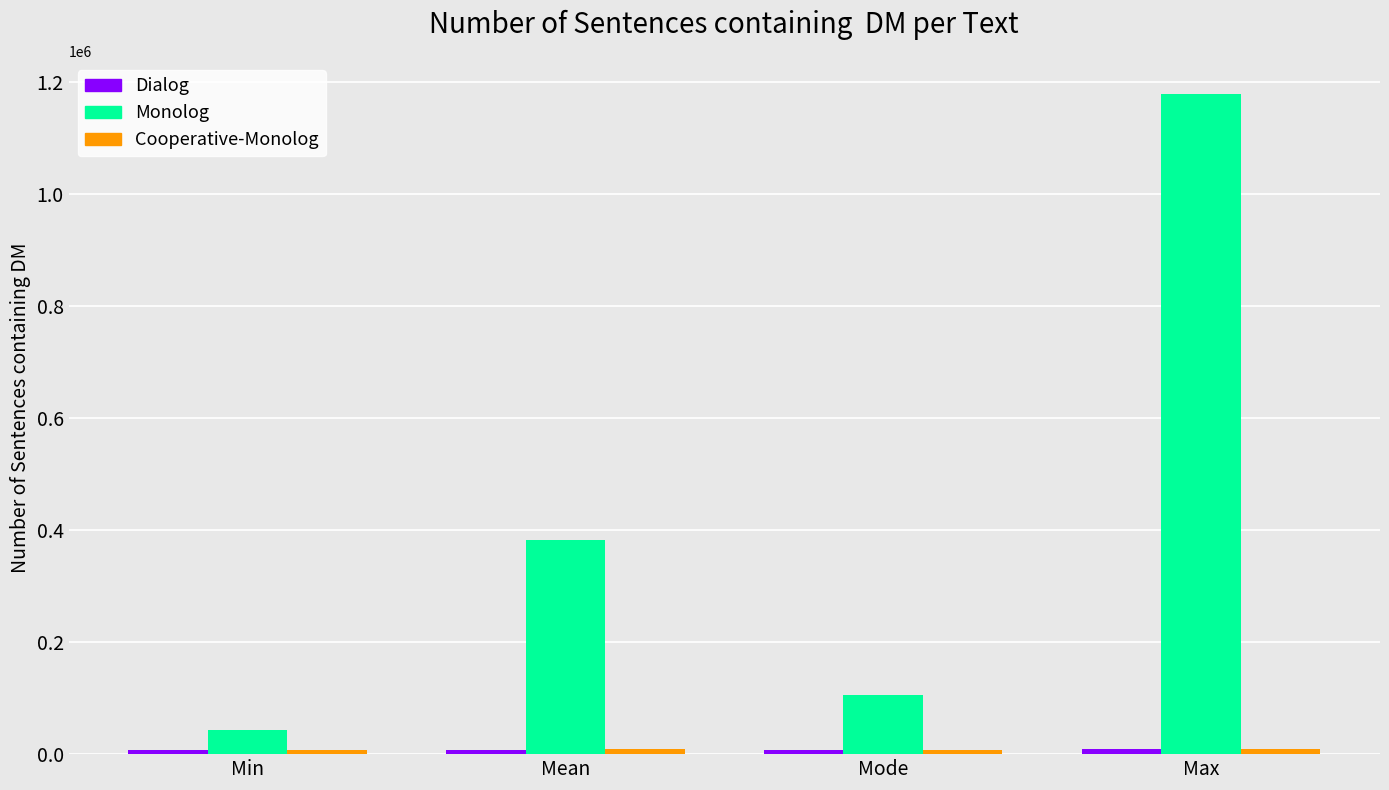

What is the label of the 1st bar from the right?

Max